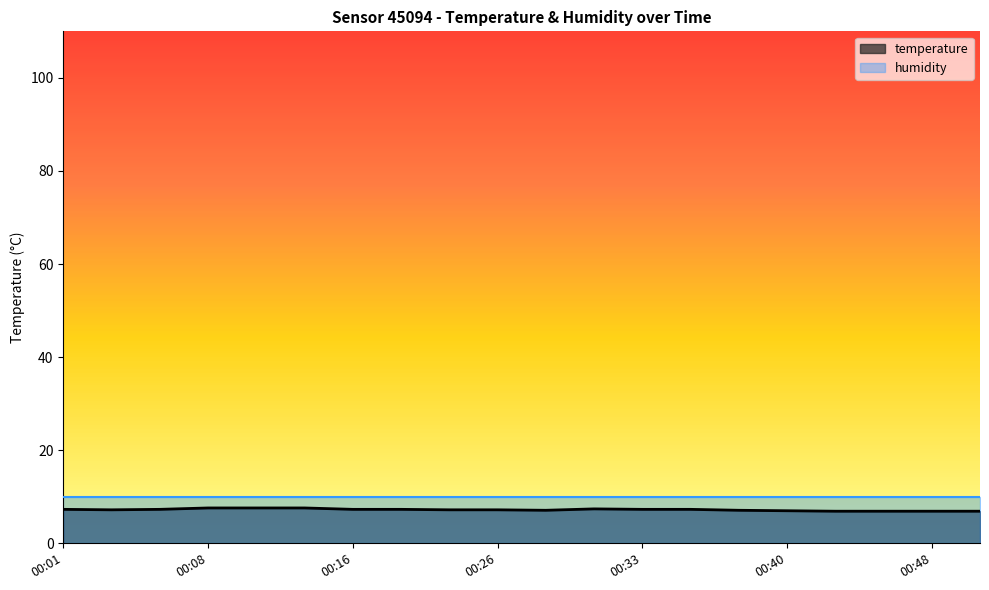

Rank the categories by value from highest to lowest.

00:08, 00:11, 00:13, 00:30, 00:01, 00:06, 00:16, 00:18, 00:33, 00:35, 00:03, 00:23, 00:26, 00:28, 00:38, 00:40, 00:43, 00:45, 00:48, 00:50